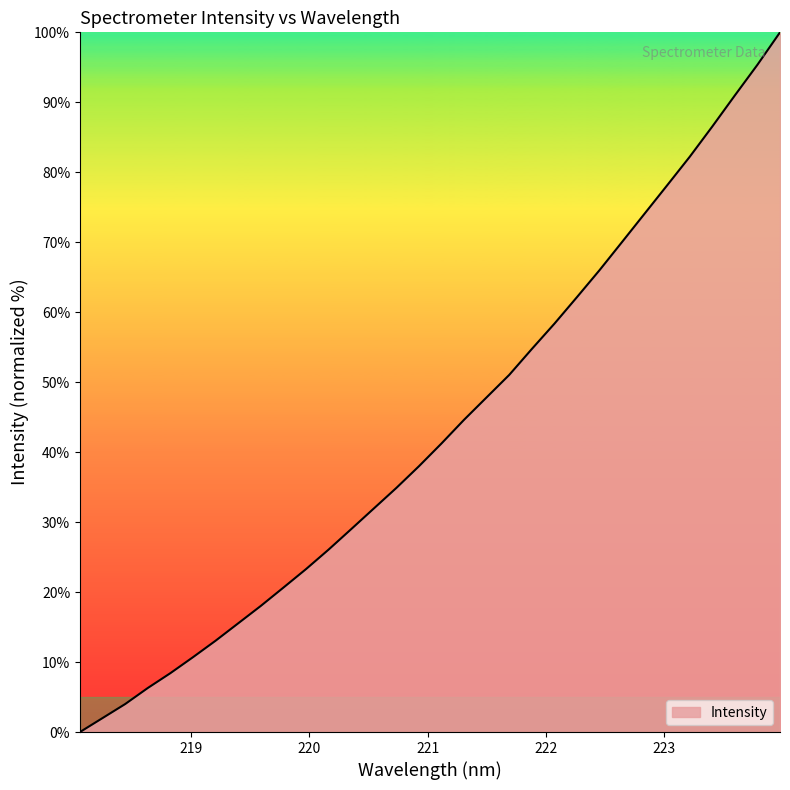

What is the maximum value shown in the chart?

100.0